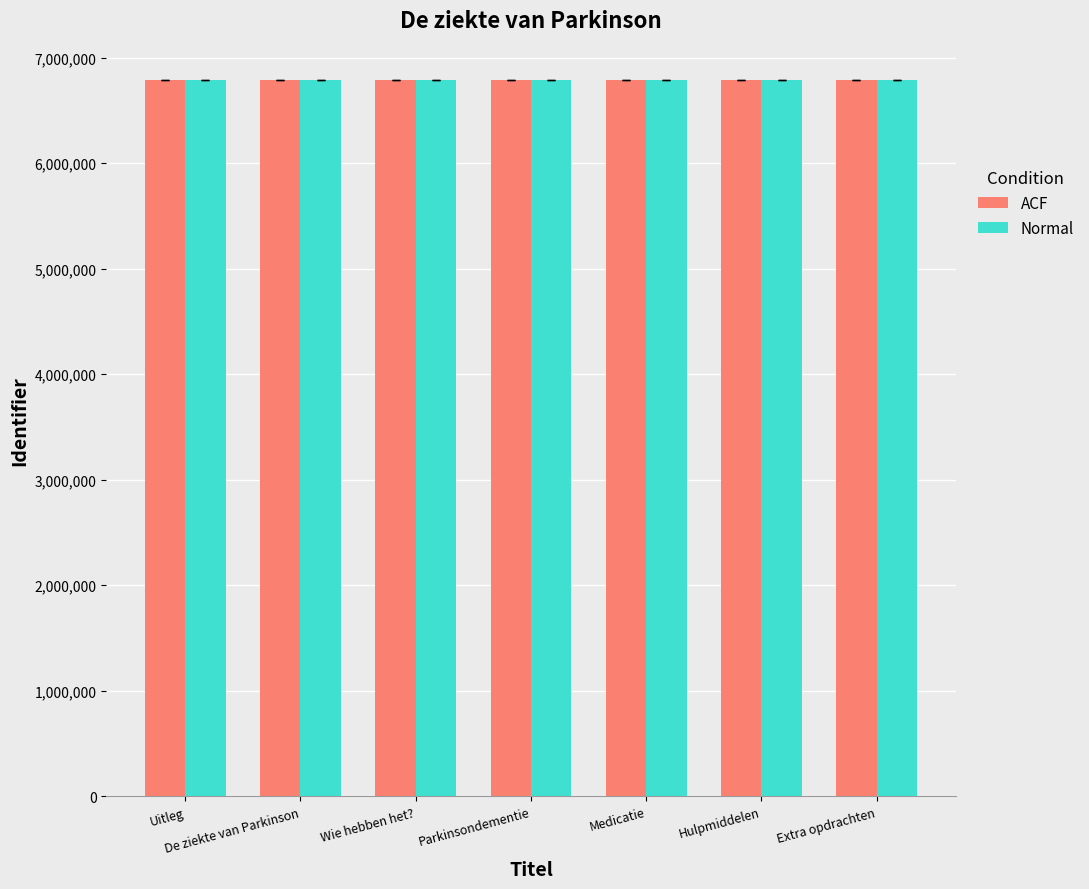

Are the bars horizontal?

No